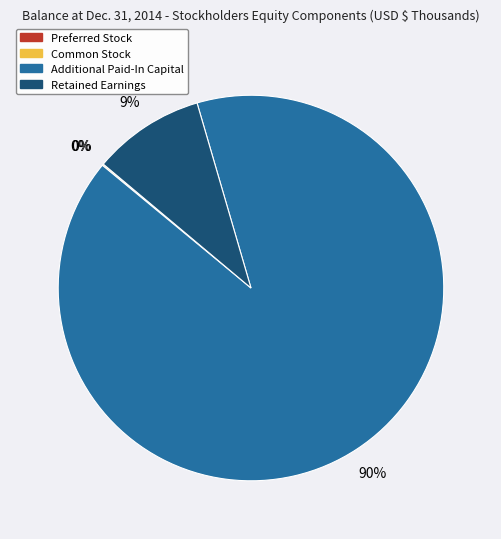

Do Retained Earnings and Additional Paid-In Capital together represent more than half of the pie?

Yes